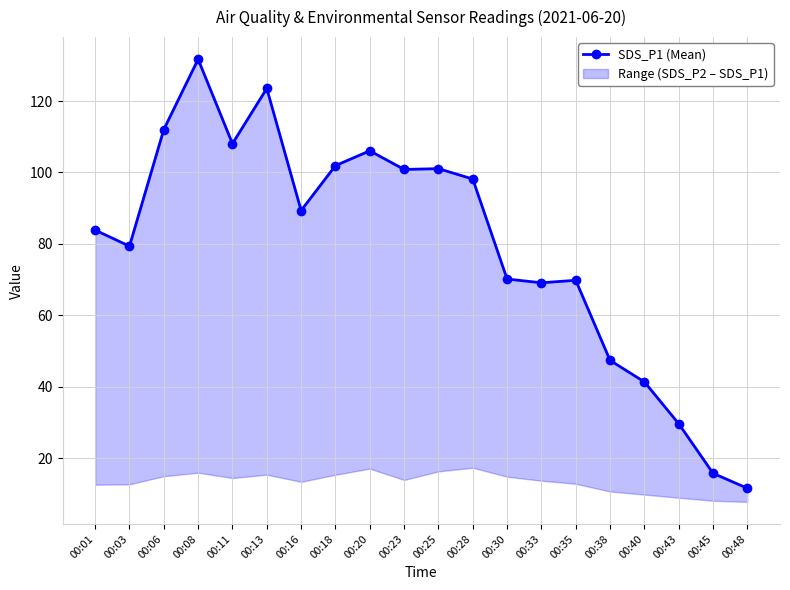

Reading left to right, transcribe all the data shown in this chart.

83.9	79.4	112.0	131.7	108.1	123.5	89.3	101.9	106.1	100.8	101.1	98.2	70.2	69.1	69.8	47.4	41.4	29.7	15.8	11.6